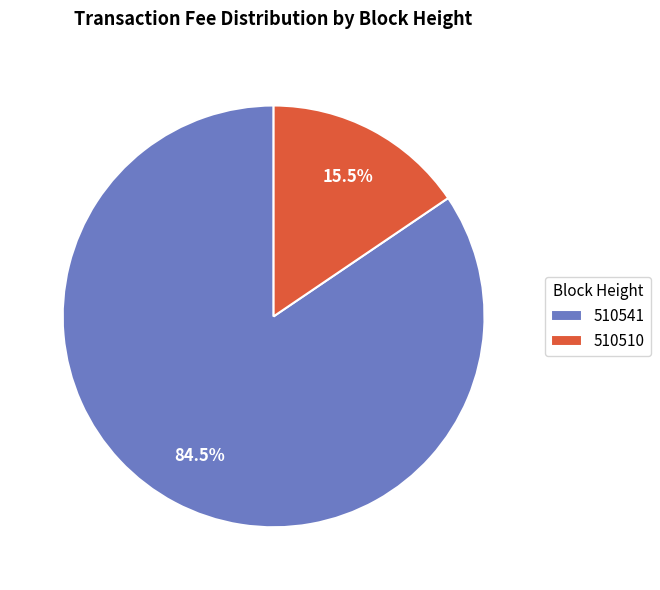

Rank the categories by value from lowest to highest.

510510, 510541